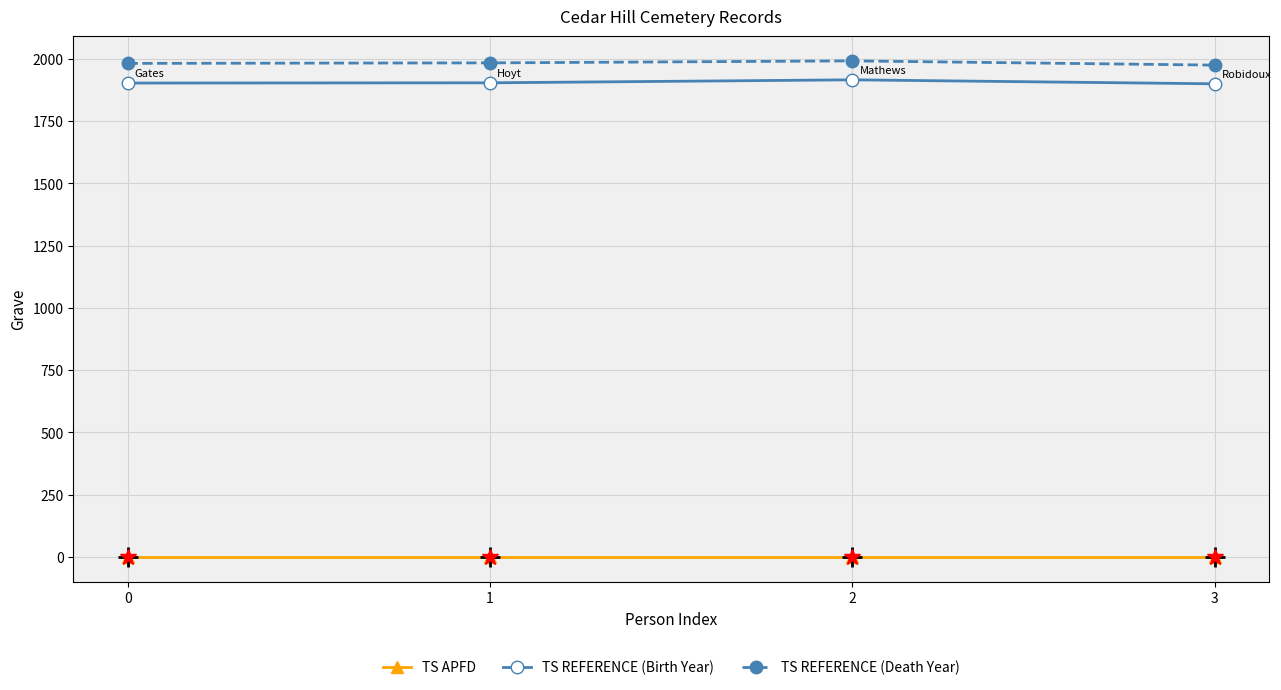

True or false: TS REFERENCE (Birth Year) has more than 2 points higher than both neighbors.

False